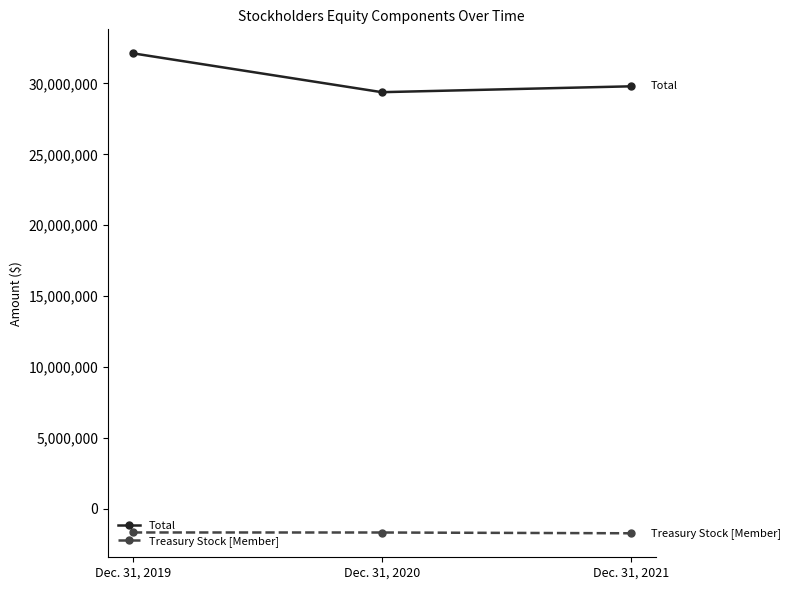

What is the approximate value of Treasury Stock [Member] at Dec. 31, 2020, to the nearest 100?

-1692900